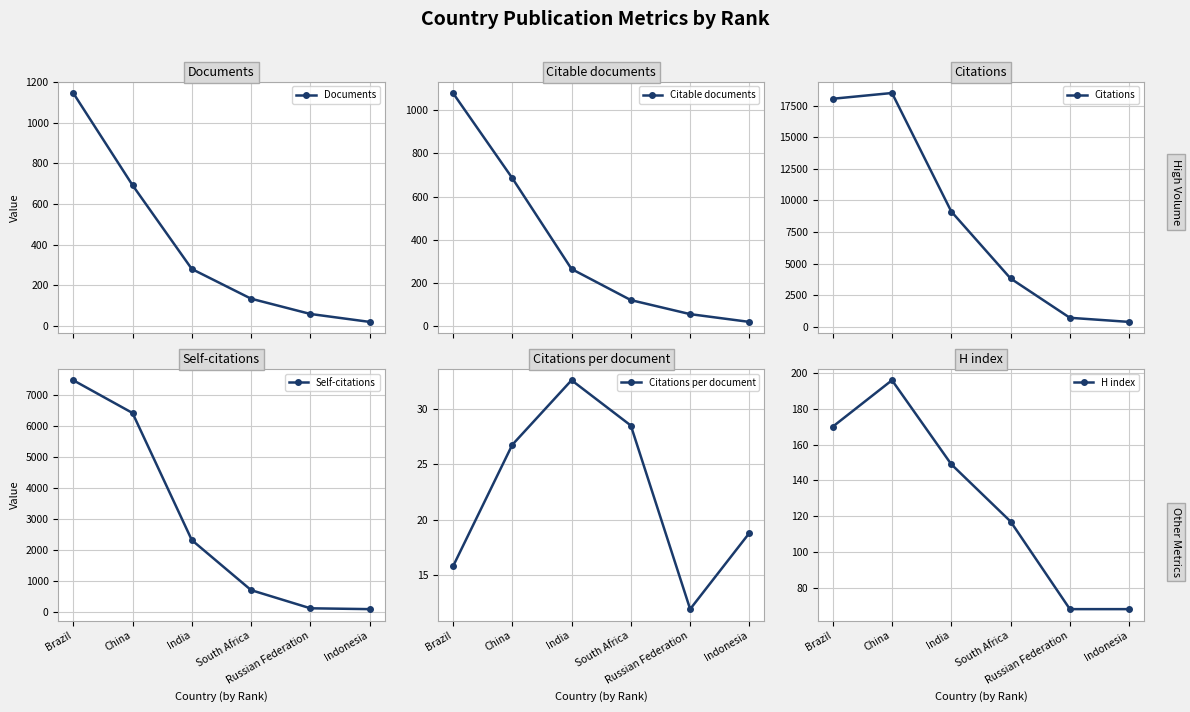

Reading left to right, what are all the values shown in this chart?

Documents: 1145.0	692.0	280.0	134.0	59.0	20.0
Citable documents: 1080.0	686.0	265.0	121.0	56.0	20.0
Citations: 18053.0	18510.0	9122.0	3817.0	703.0	376.0
Self-citations: 7469.0	6413.0	2317.0	705.0	120.0	93.0
Citations per document: 15.8	26.8	32.6	28.5	11.9	18.8
H index: 170.0	196.0	149.0	117.0	68.0	68.0